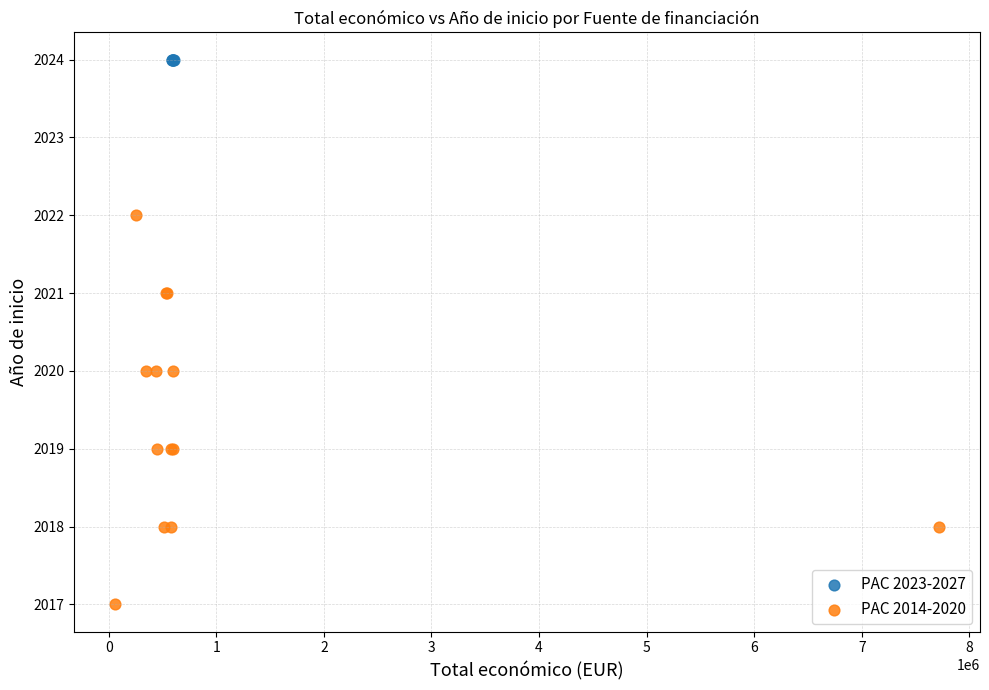

Which series reaches the maximum Y coordinate?

PAC 2023-2027